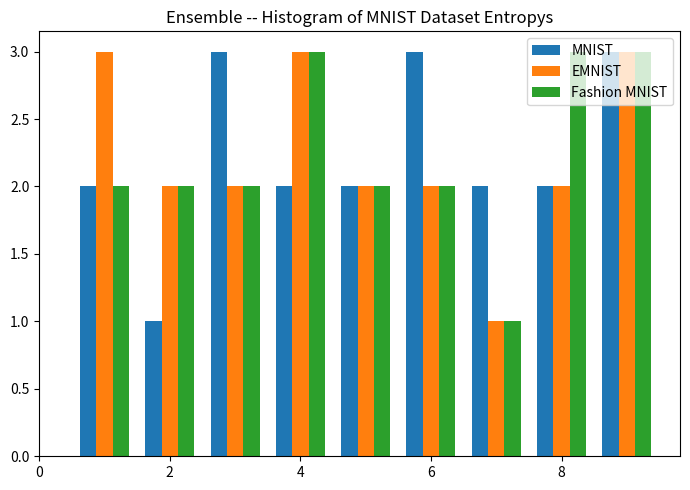

What is the height of the Fashion MNIST bar covering 7.5 to 8.5 on the x-axis? Neither the bar edges nor the heights are printed on the chart, so give them approximately, as read against the axes.

3